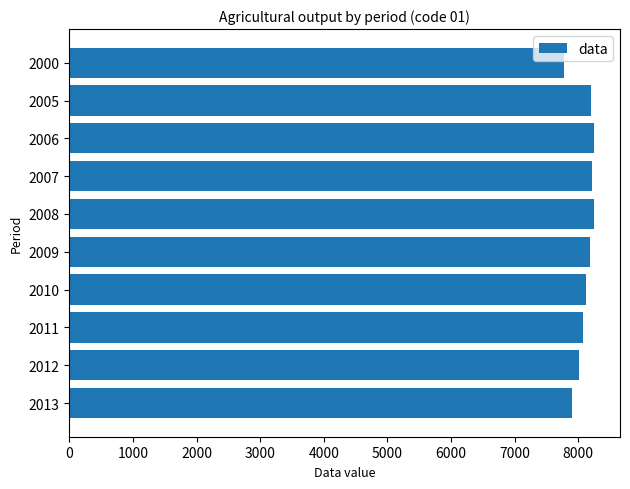

What is the ratio of the value at 2006 to the value at 2013?

1.0